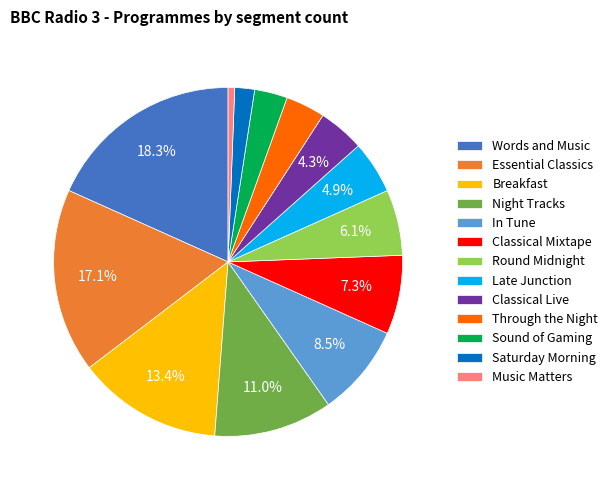

Is Late Junction the majority of the pie?

No